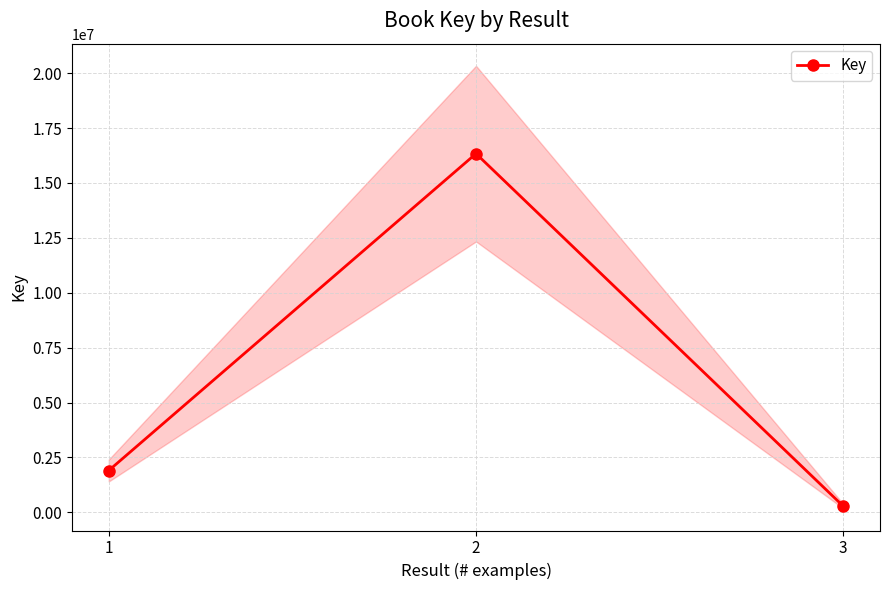

The value at 1 is 1905917. True or false?

True